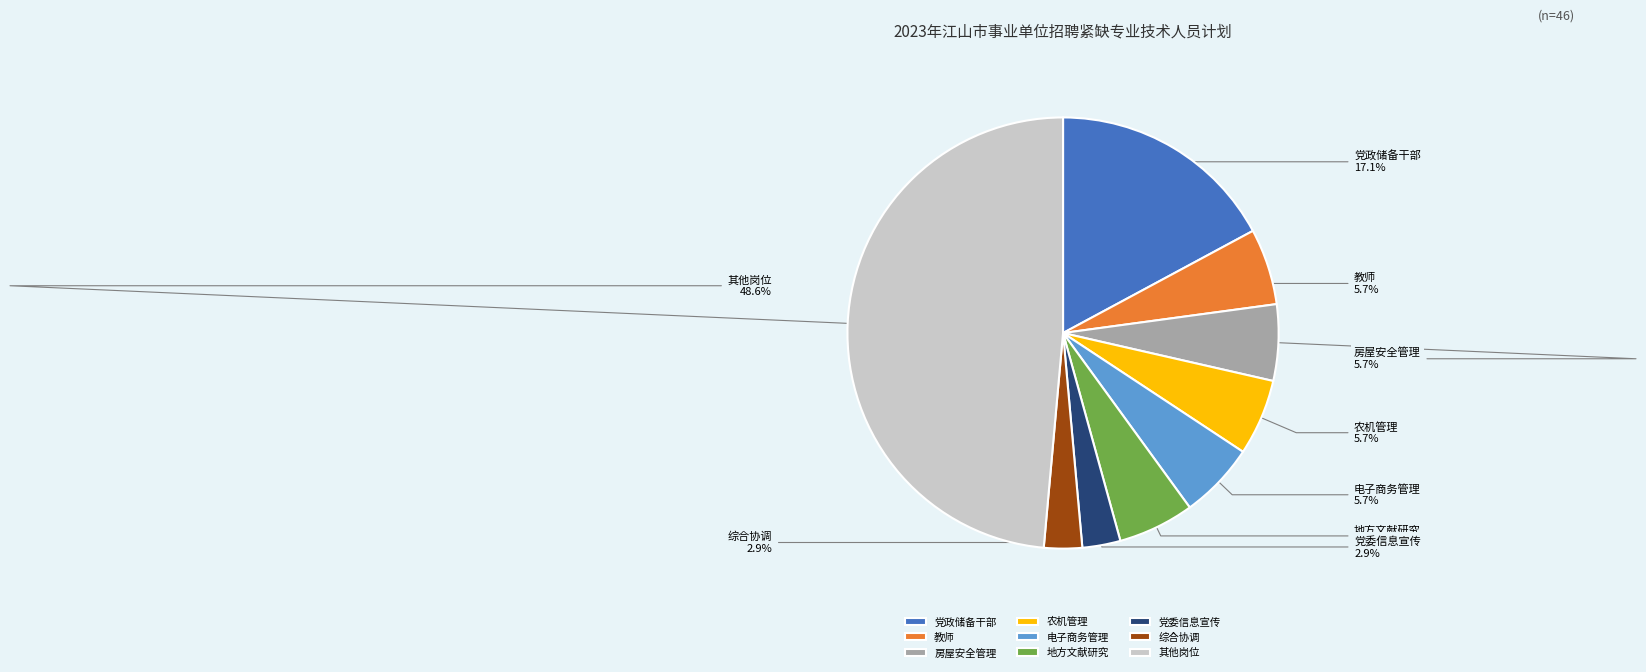

Between 教师 and 综合协调, which is larger?

教师